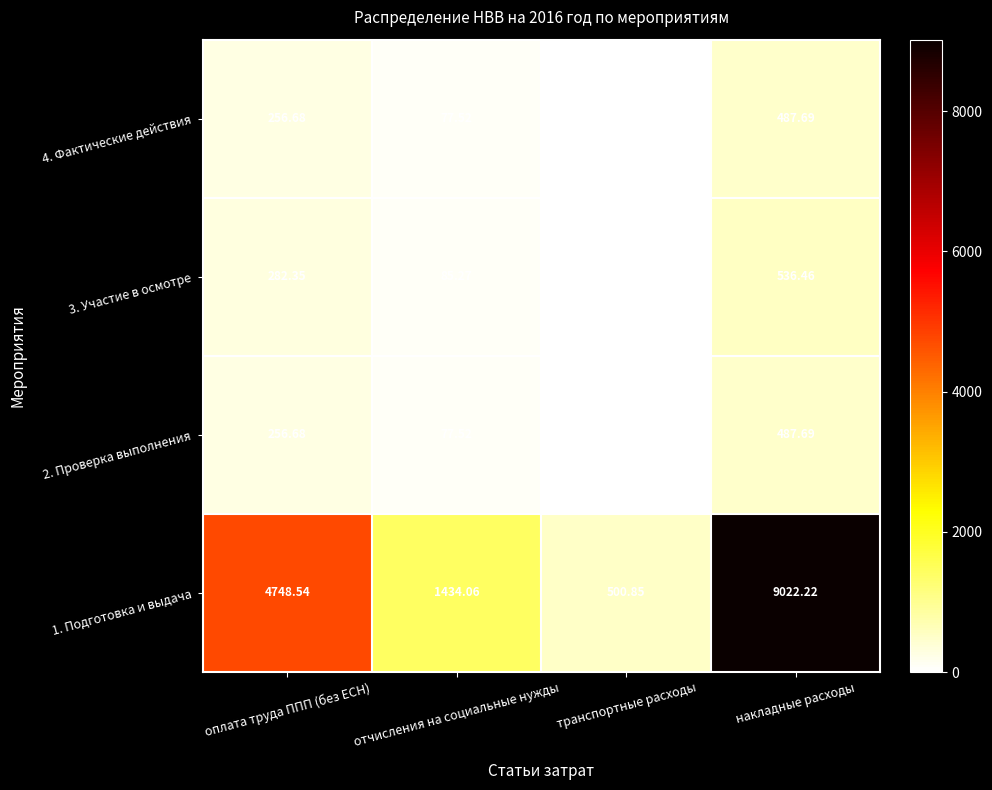

Which label corresponds to the largest value in the chart?

накладные расходы